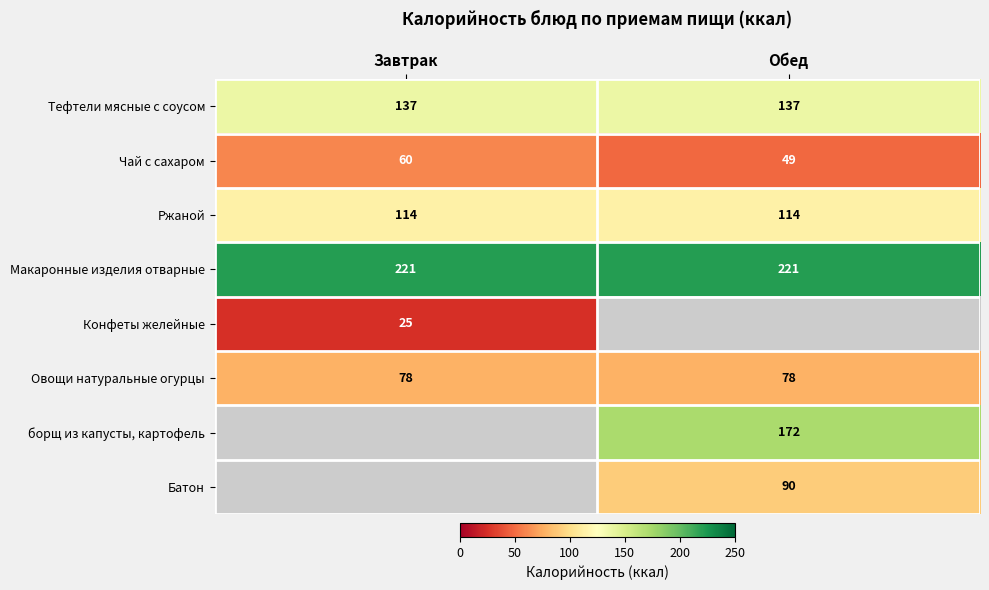

At how many categories does at least one series exceed 33?

2